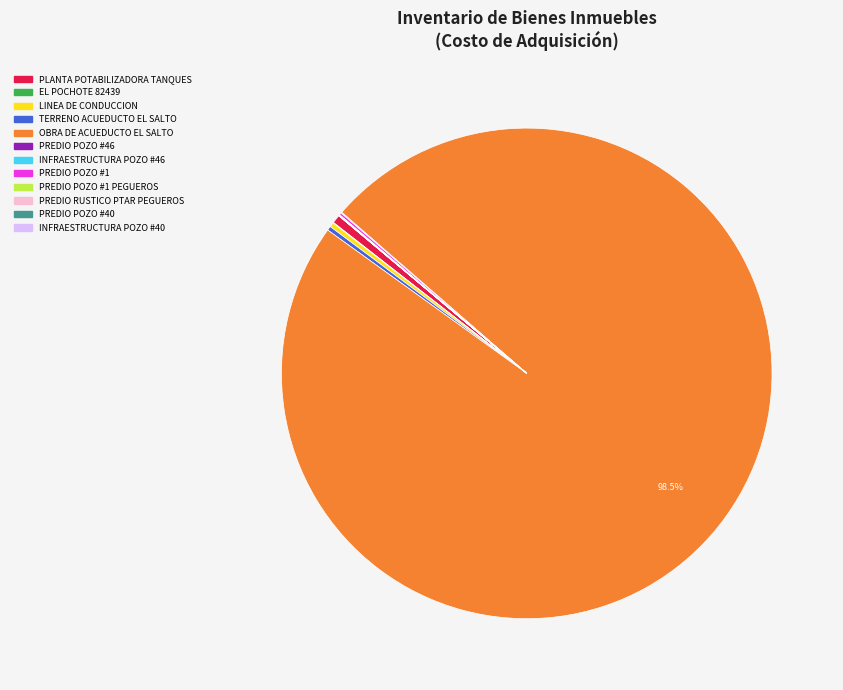

Does any single category account for the majority?

Yes